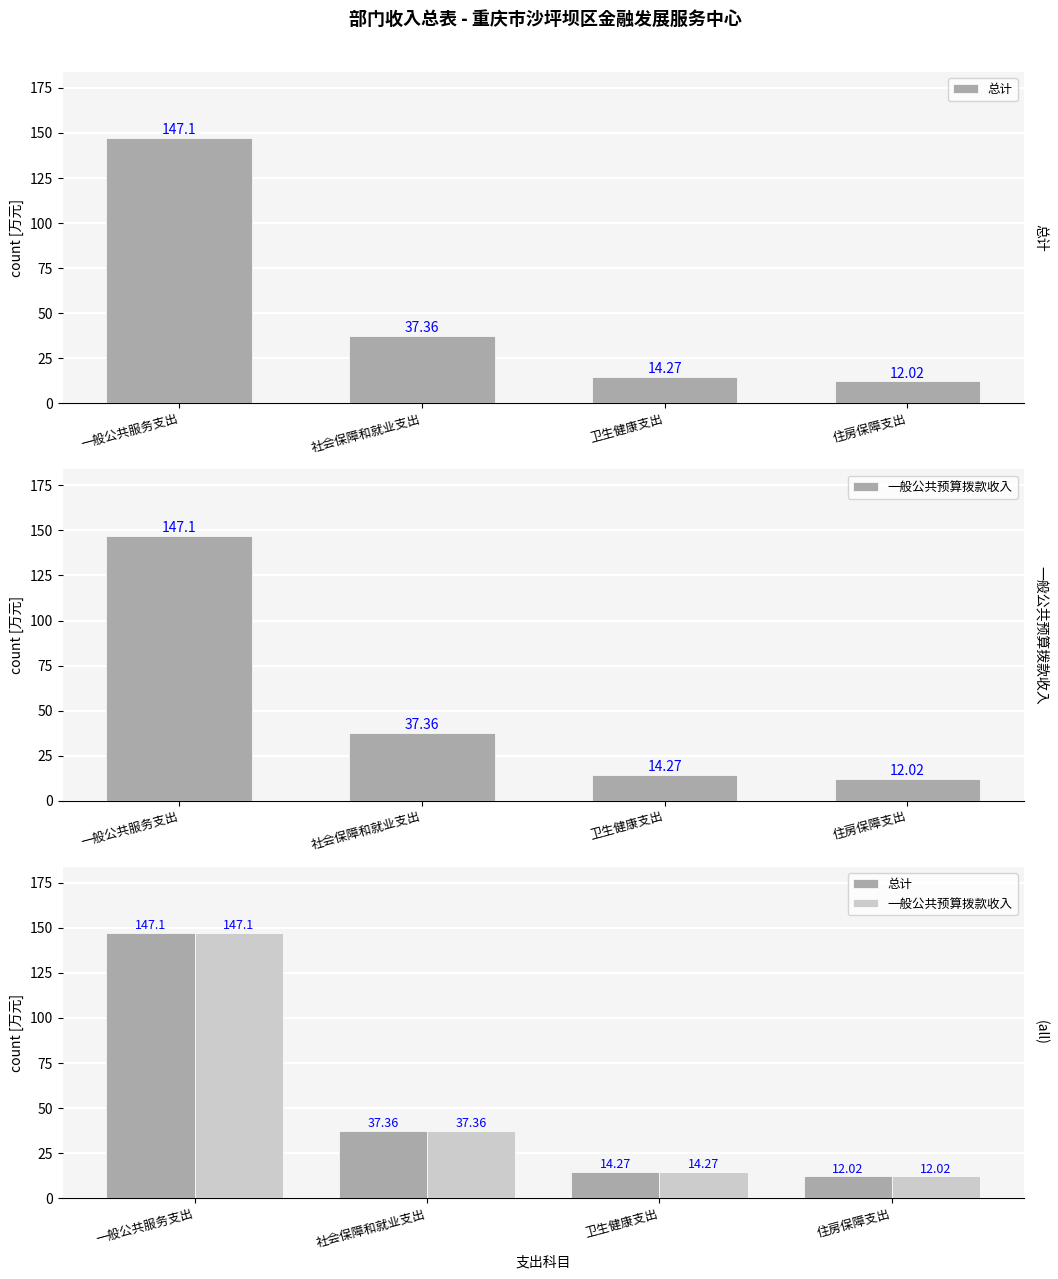

What is the label of the 1st bar from the right?

住房保障支出